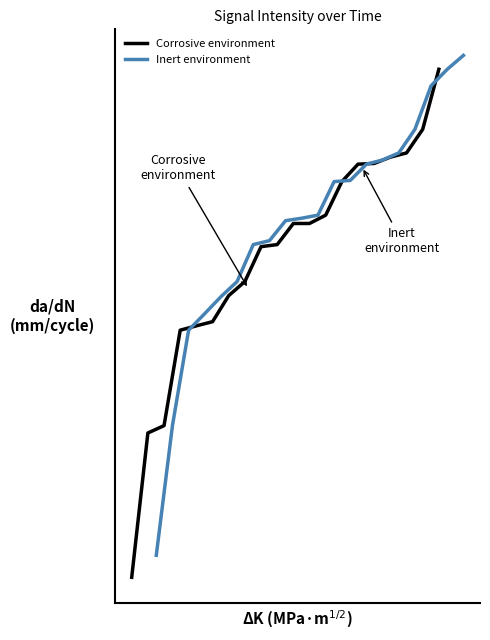

What is the value of the Inert environment point at the 5th from the left?

-133.8